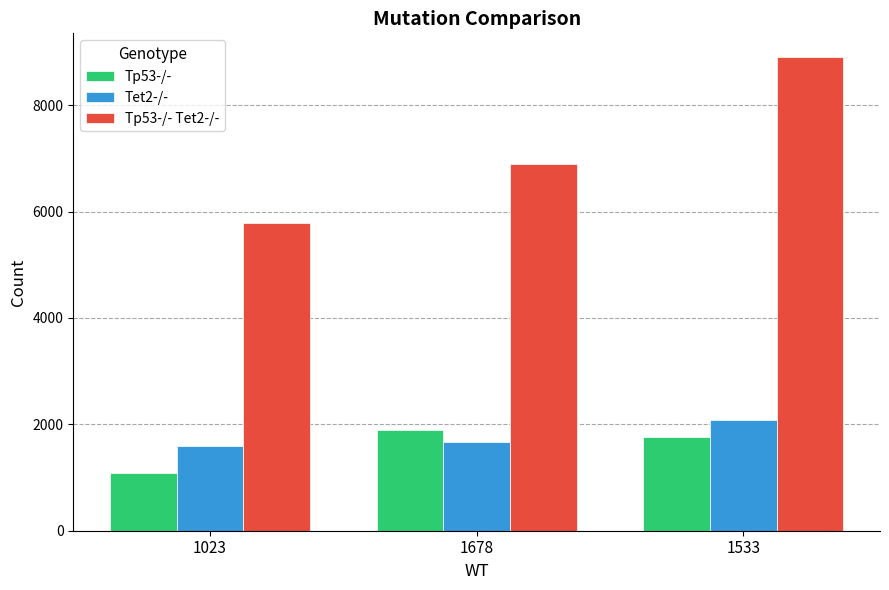

What are all the series names shown in the legend?

Tp53-/-, Tet2-/-, Tp53-/- Tet2-/-